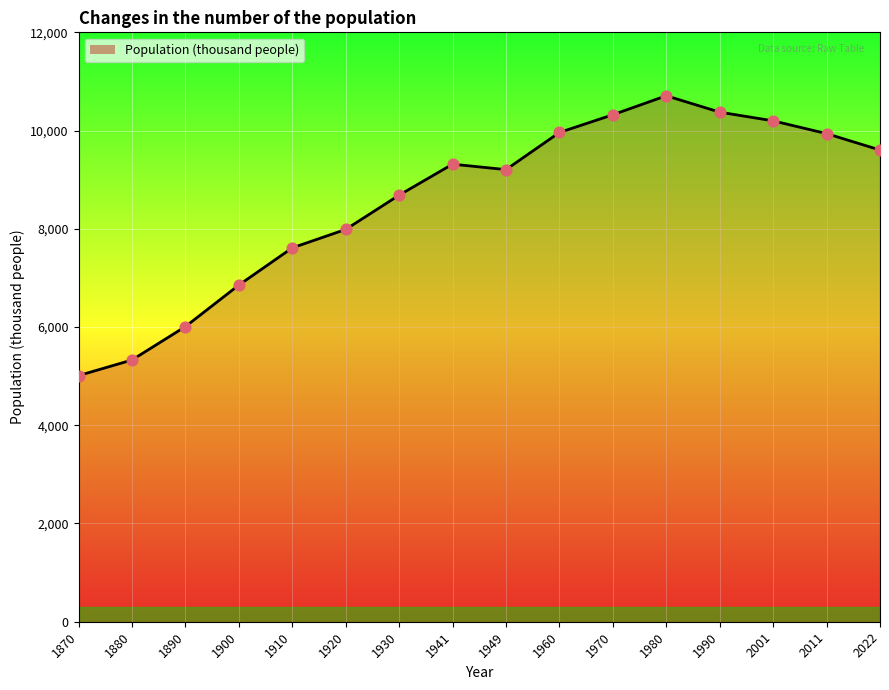

Which has a higher value, 1970 or 1910?

1970